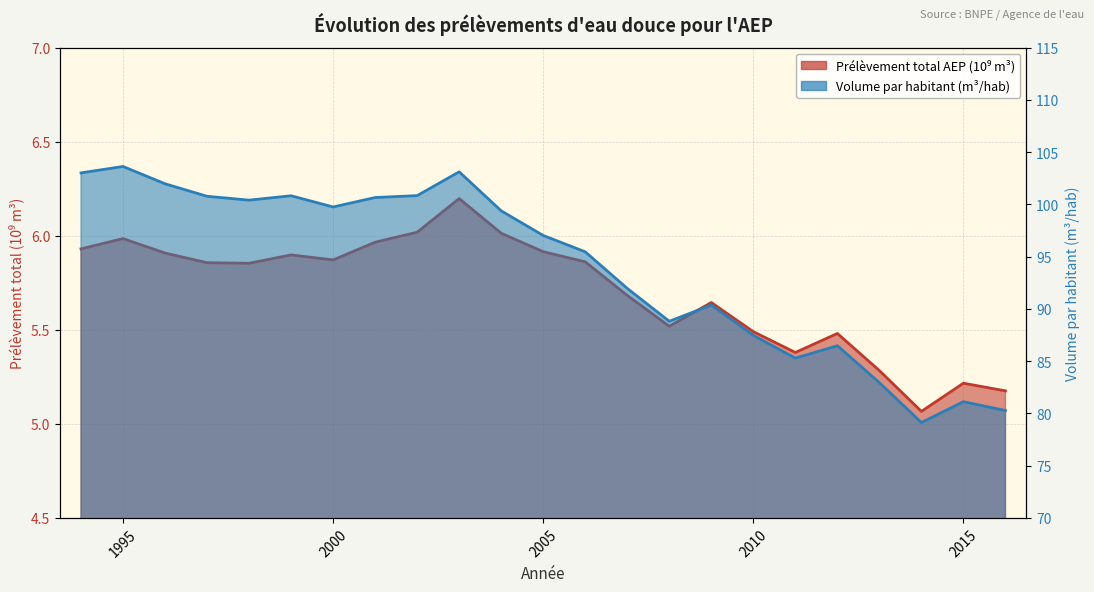

At which category is the sum across all series the highest?

1995